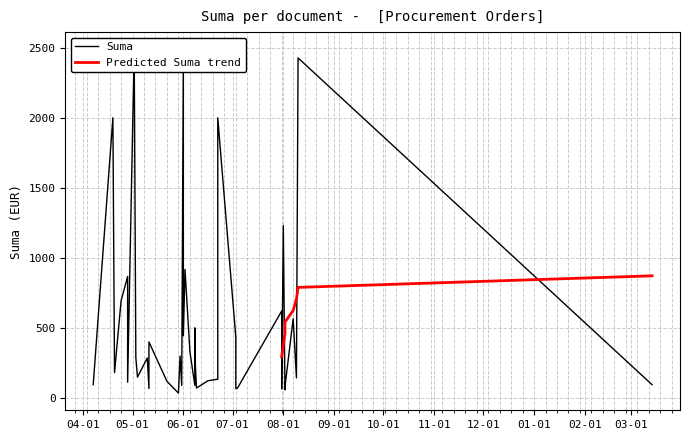

The value at 29 is 68.0. True or false?

True